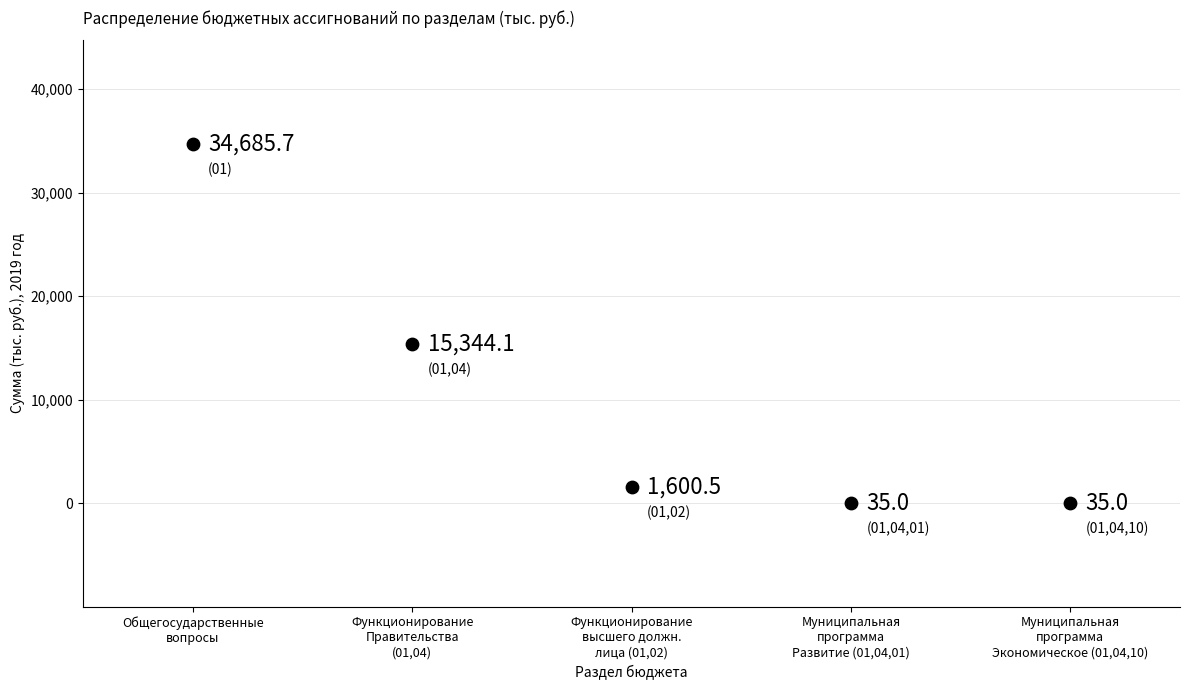

What is the range of X values (max minus min)?

4.0